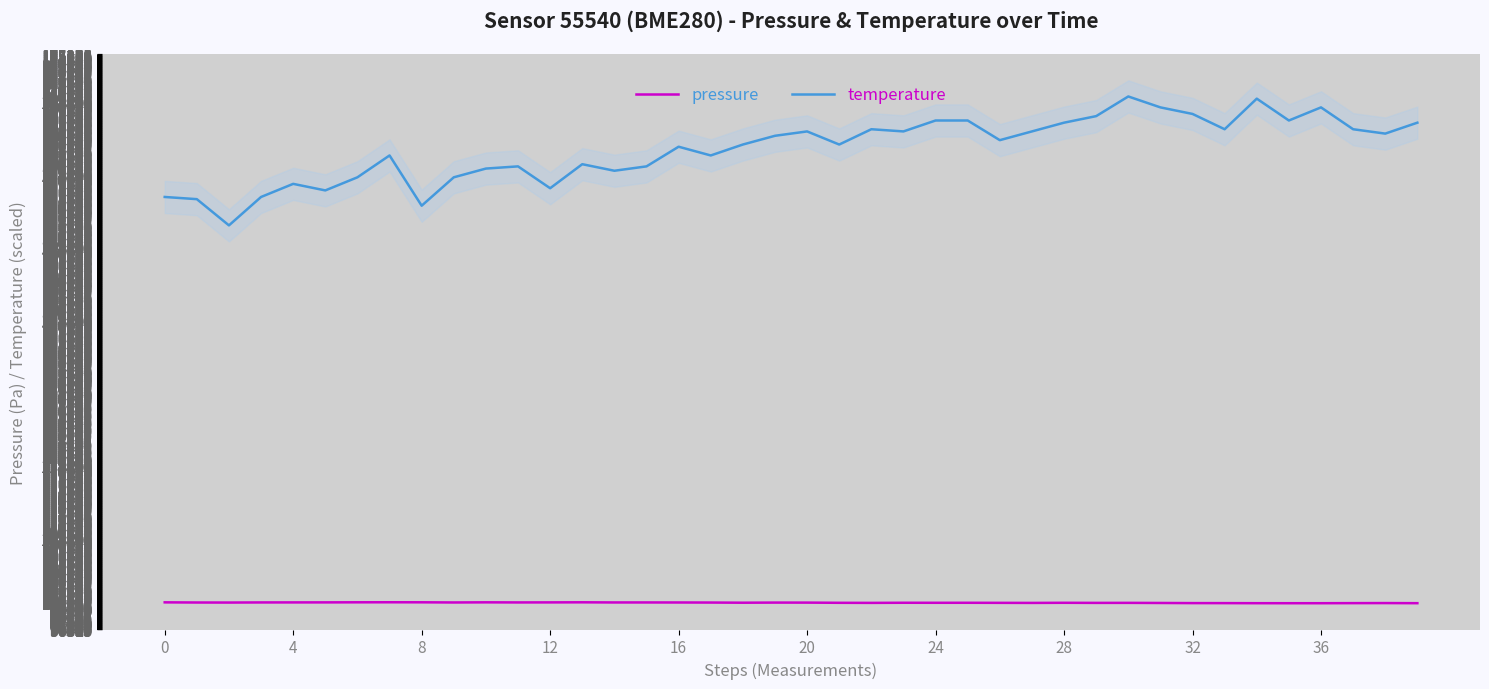

What is the difference between the maximum and minimum values in the pressure series?

130.3